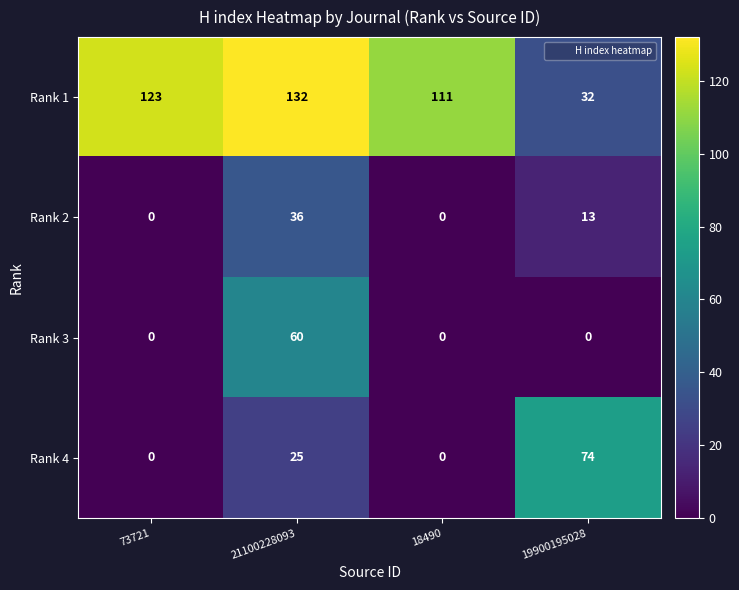

At how many categories does at least one series exceed 11?

4